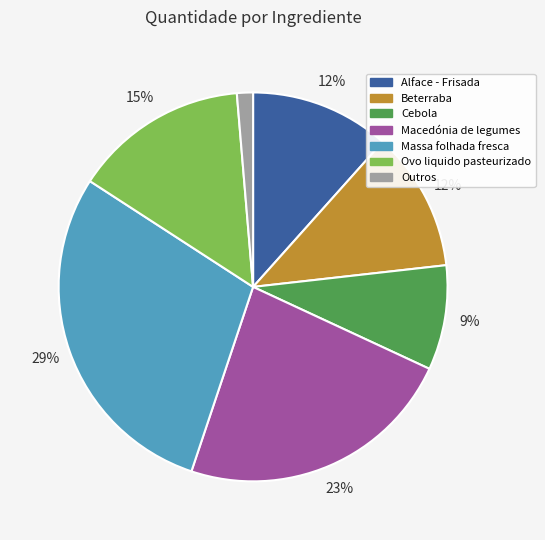

Which has a higher value, Cebola or Alface - Frisada?

Alface - Frisada